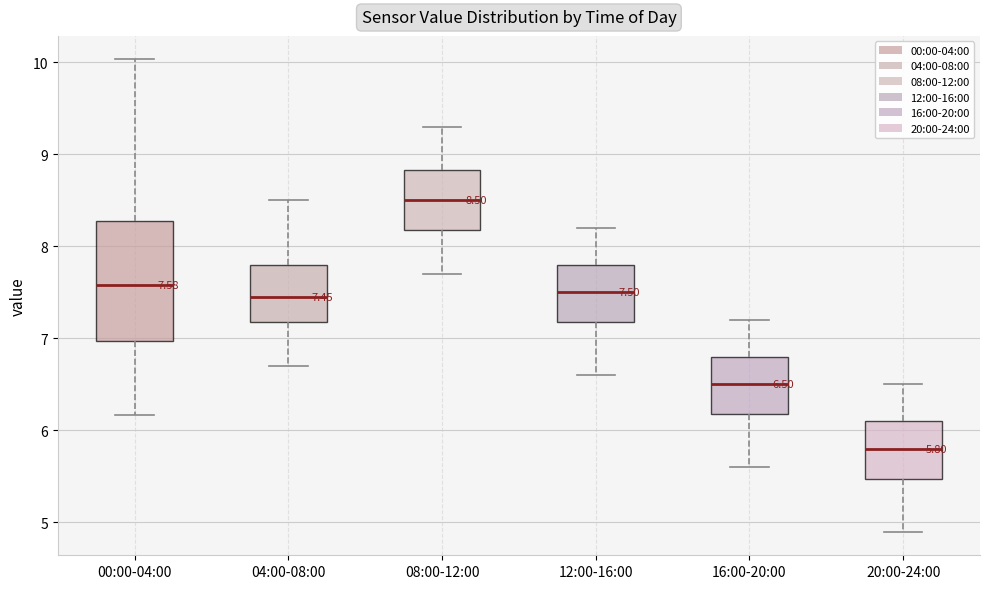

Comparing the boxes themselves (not the whiskers), which one is the tallest?

00:00-04:00